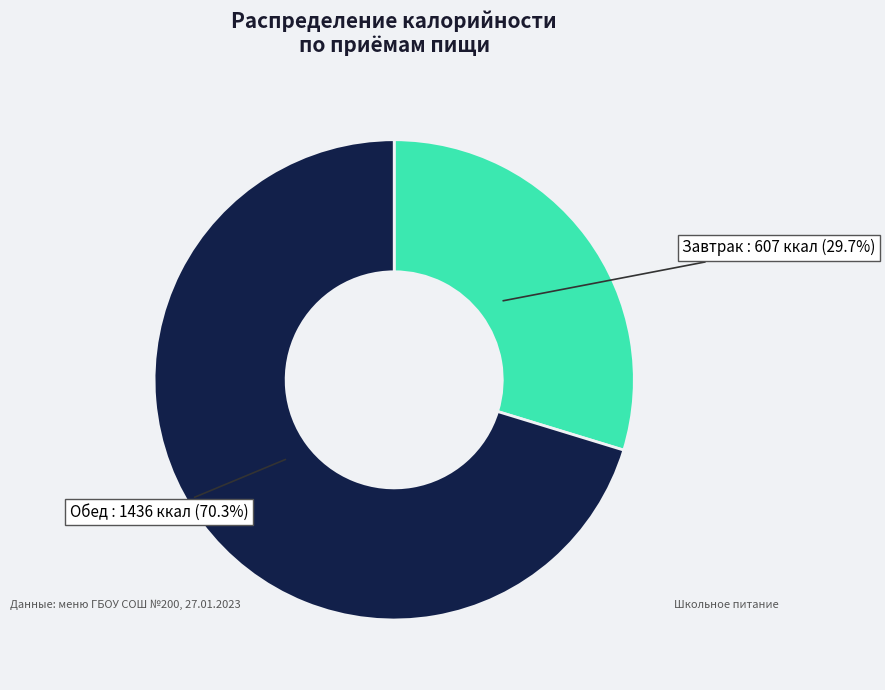

Is there any slice that represents more than half of the pie?

Yes